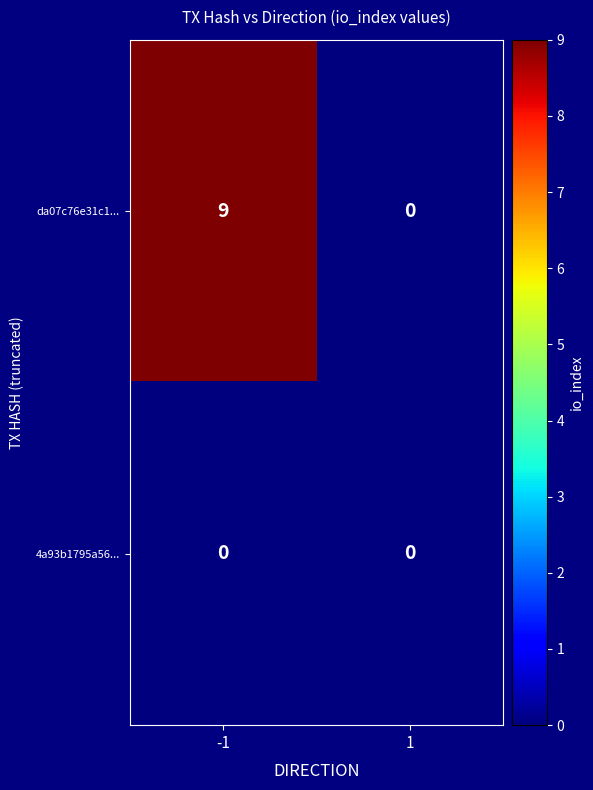

Which series changed the most between -1 and 1?

da07c76e31c1...